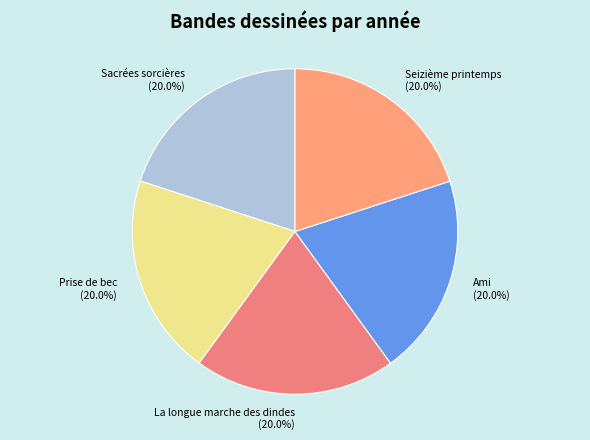

How many slices are in this pie chart?

5